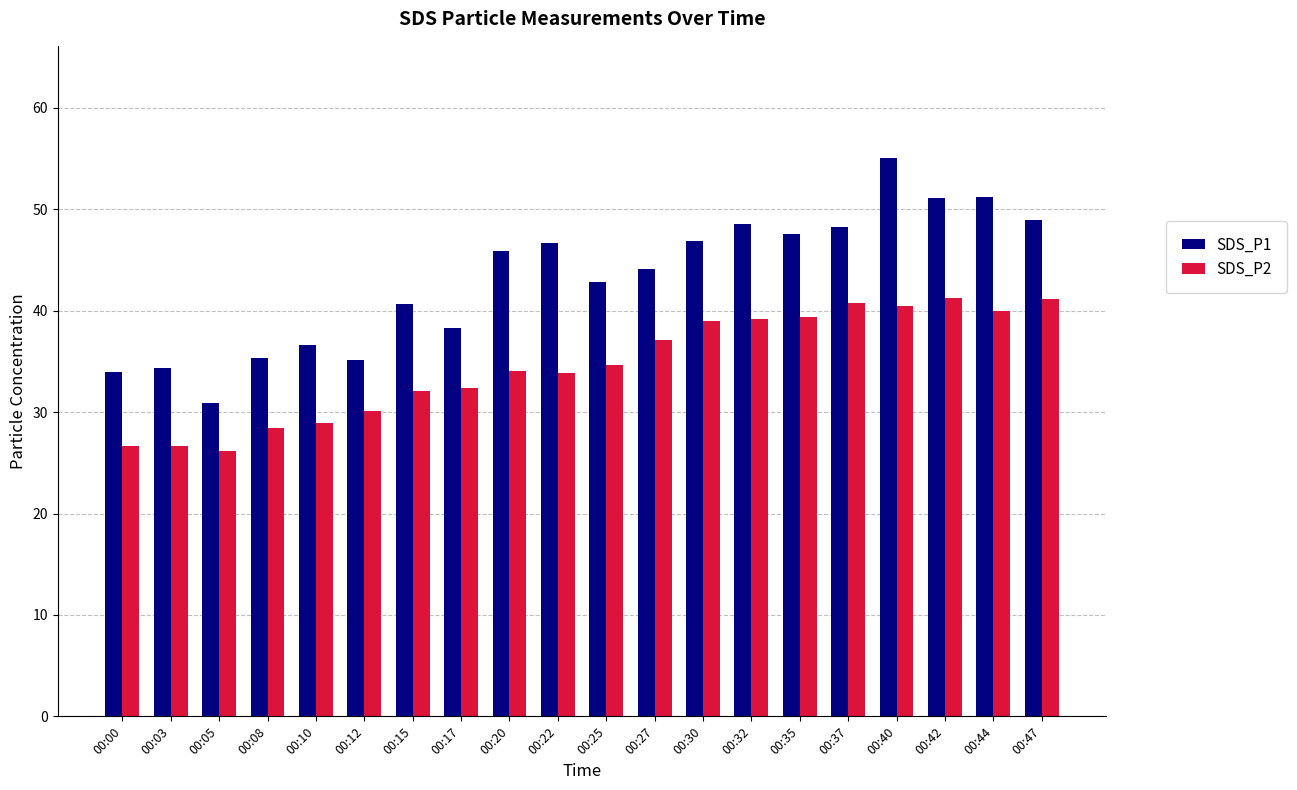

Are the bars horizontal?

No